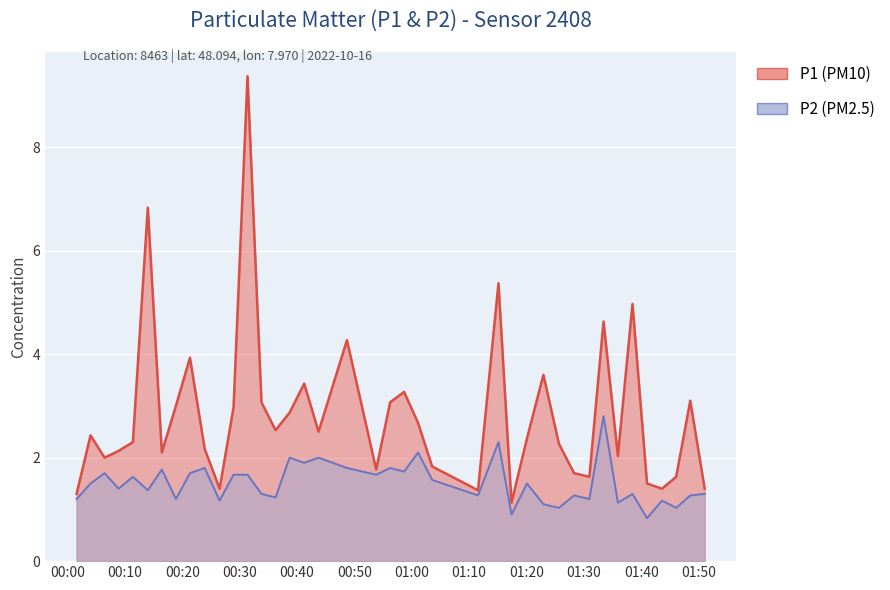

What is the minimum value shown in the chart?

0.8